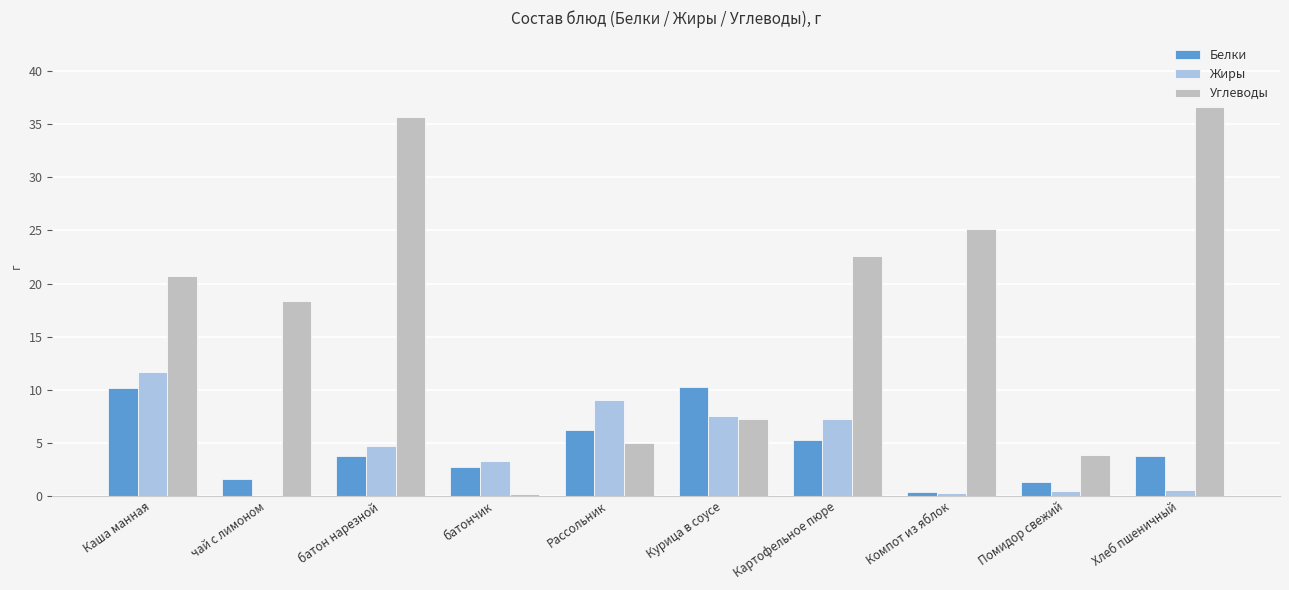

How many categories are shown in the chart?

10